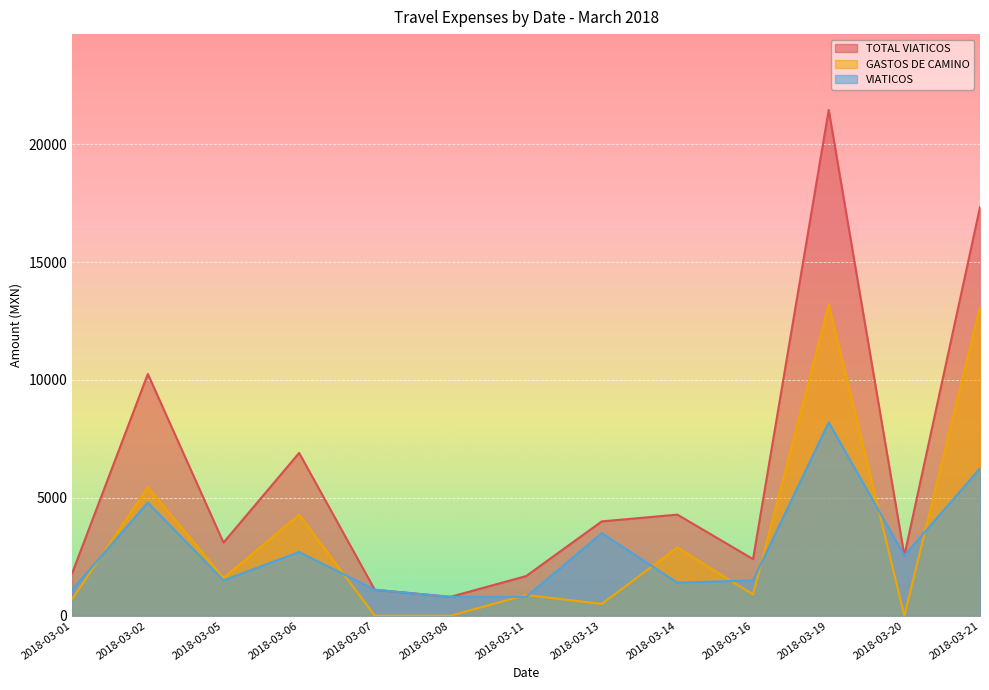

Reading left to right, extract all data points from this chart.

TOTAL VIATICOS: 2018-03-01=1804.8	2018-03-02=10252.3	2018-03-05=3100.0	2018-03-06=6903.9	2018-03-07=1100.0	2018-03-08=800.0	2018-03-11=1680.0	2018-03-13=4000.0	2018-03-14=4286.8	2018-03-16=2400.0	2018-03-19=21450.0	2018-03-20=2550.0	2018-03-21=17330.0
GASTOS DE CAMINO: 2018-03-01=704.8	2018-03-02=5452.3	2018-03-05=1600.0	2018-03-06=4283.9	2018-03-07=0.0	2018-03-08=0.0	2018-03-11=880.0	2018-03-13=500.0	2018-03-14=2886.8	2018-03-16=900.0	2018-03-19=13200.0	2018-03-20=0.0	2018-03-21=13100.0
VIATICOS: 2018-03-01=1100.0	2018-03-02=4800.0	2018-03-05=1500.0	2018-03-06=2700.0	2018-03-07=1100.0	2018-03-08=800.0	2018-03-11=800.0	2018-03-13=3500.0	2018-03-14=1400.0	2018-03-16=1500.0	2018-03-19=8200.0	2018-03-20=2550.0	2018-03-21=6250.0